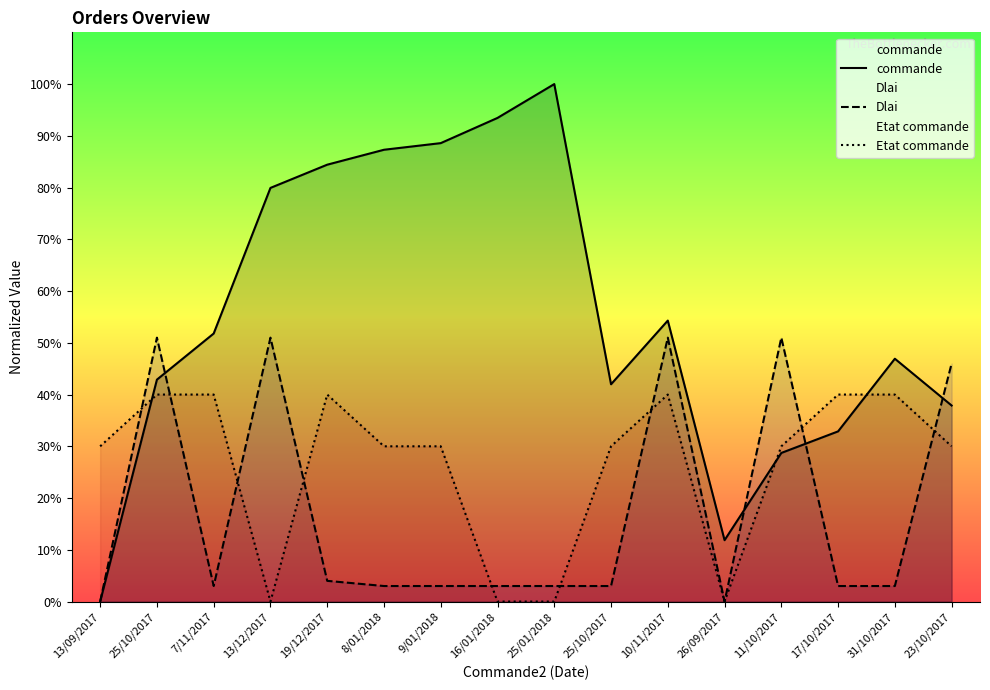

What are all the series names shown in the legend?

commande, Dlai, Etat commande